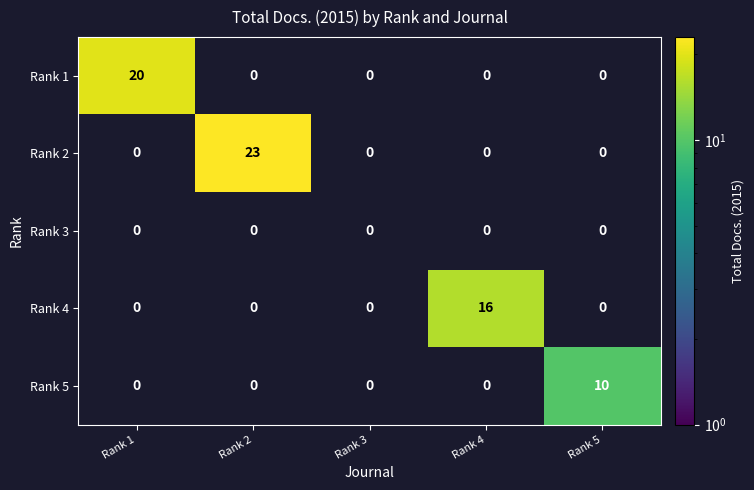

At how many categories does at least one series exceed 1?

4